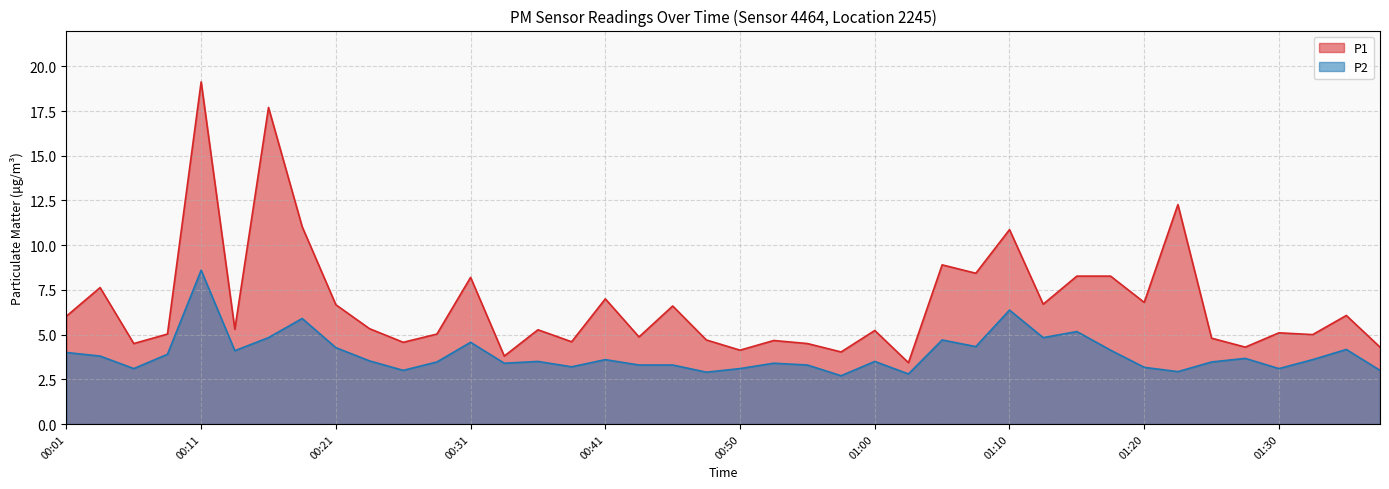

Between 00:14 and 00:26, which series saw the biggest shift?

P2